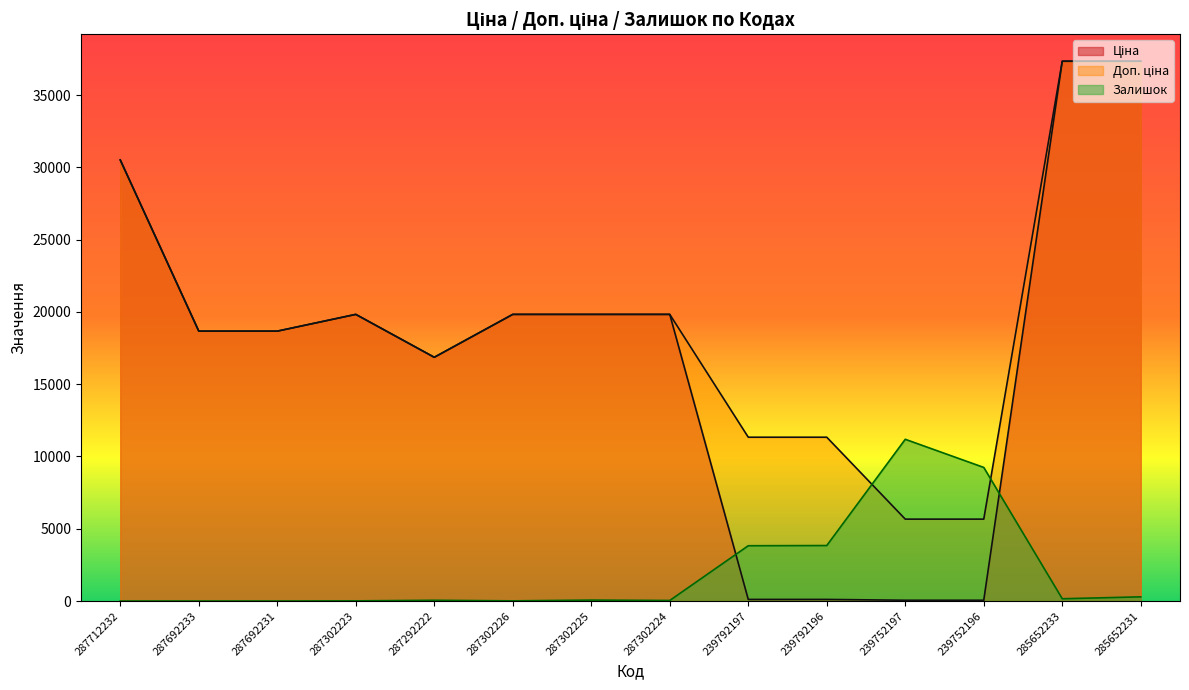

True or false: Залишок has a value of 9.2 at 287302223.

False